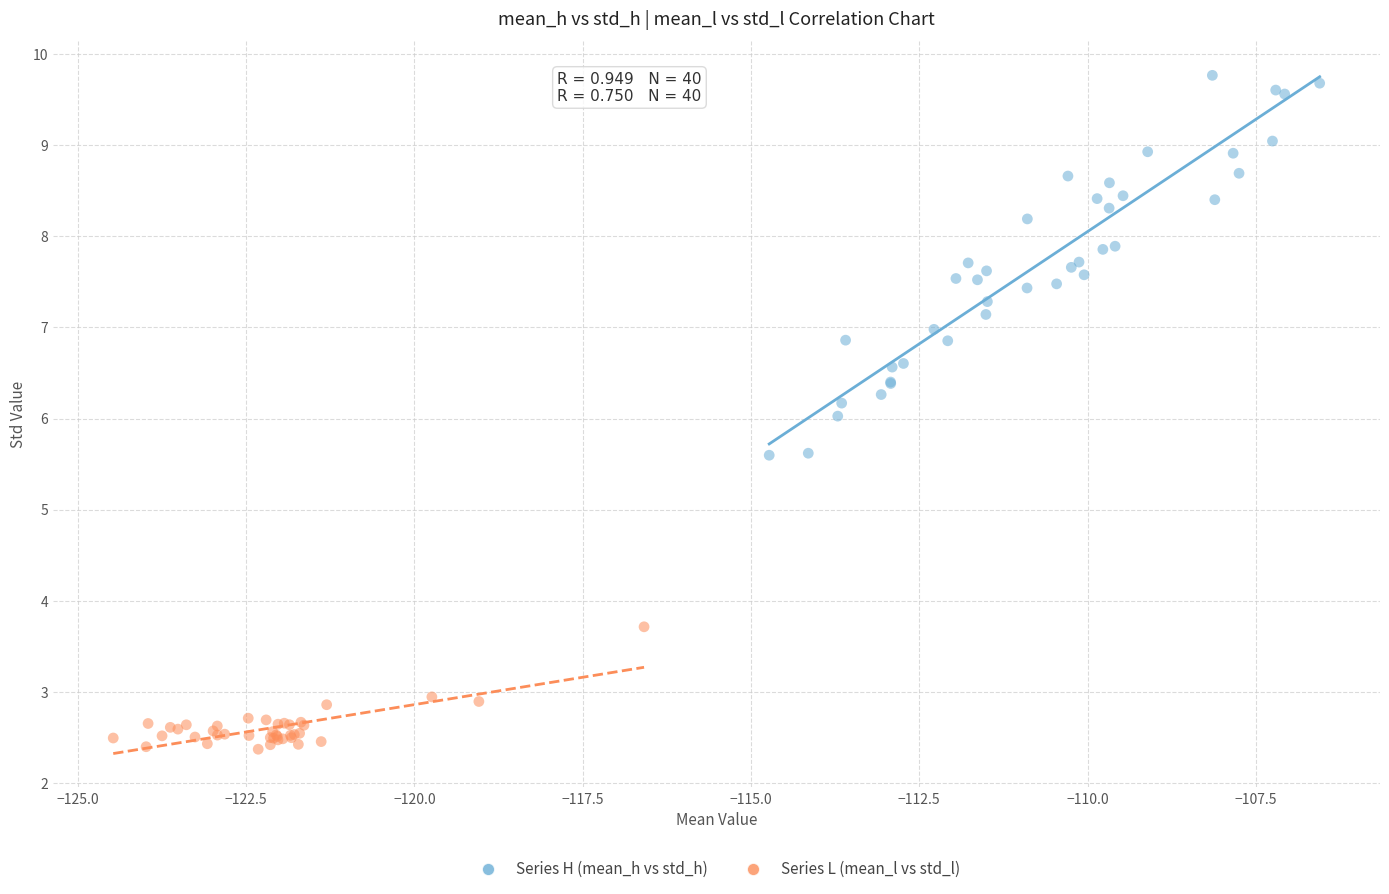

Which series has the widest spread of Y values?

Series H (mean_h vs std_h)